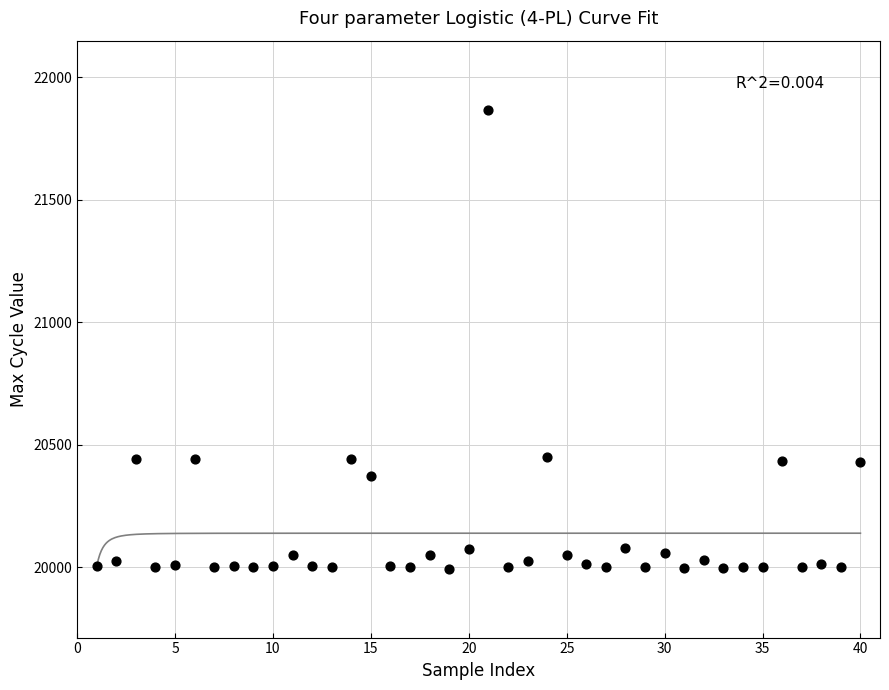

What is the range of X values (max minus min)?

39